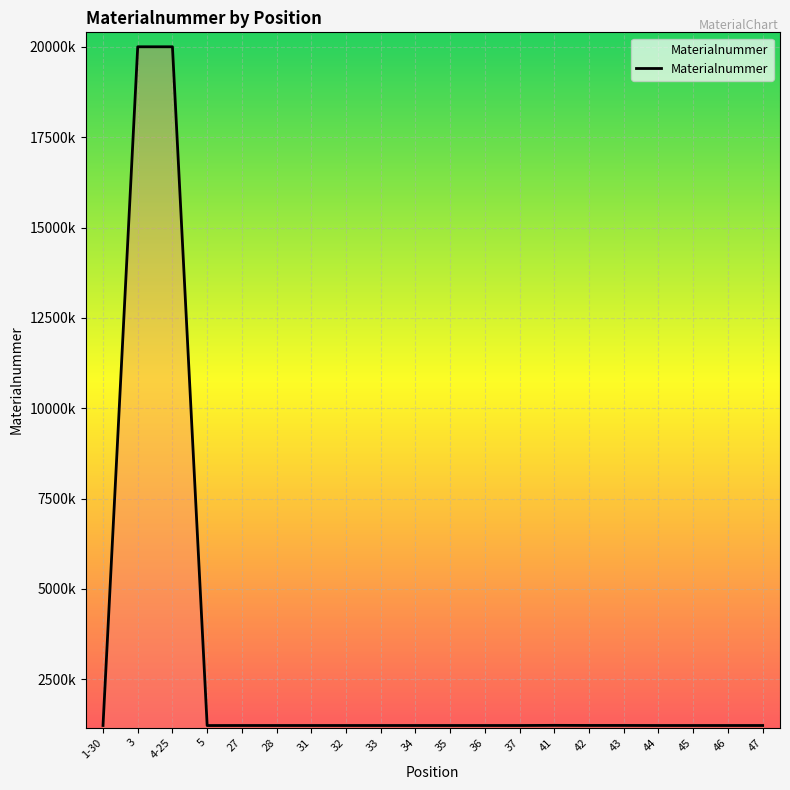

What is the difference between the maximum and minimum values?

18782491